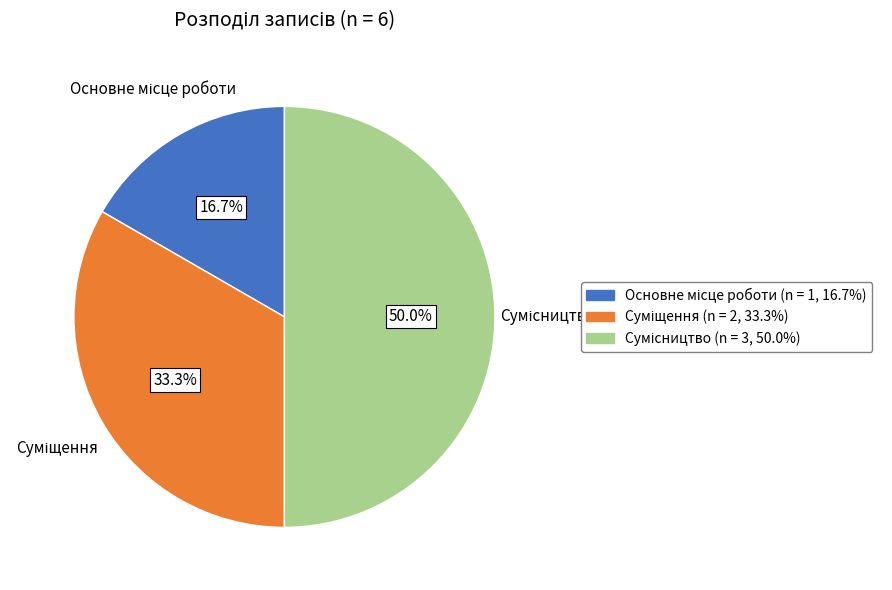

Which category has the biggest portion of the pie?

Сумісництво